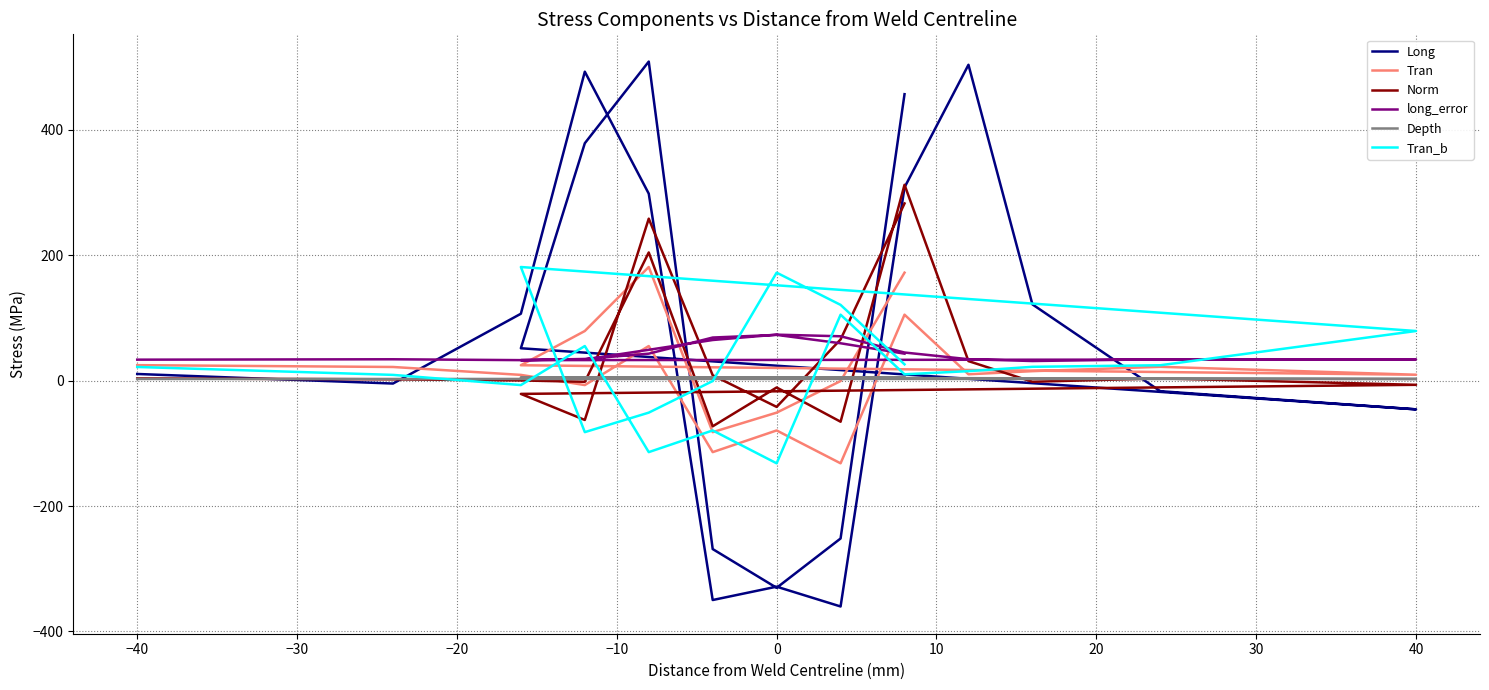

What is the value of the Long point at the 14th from the left?

51.5